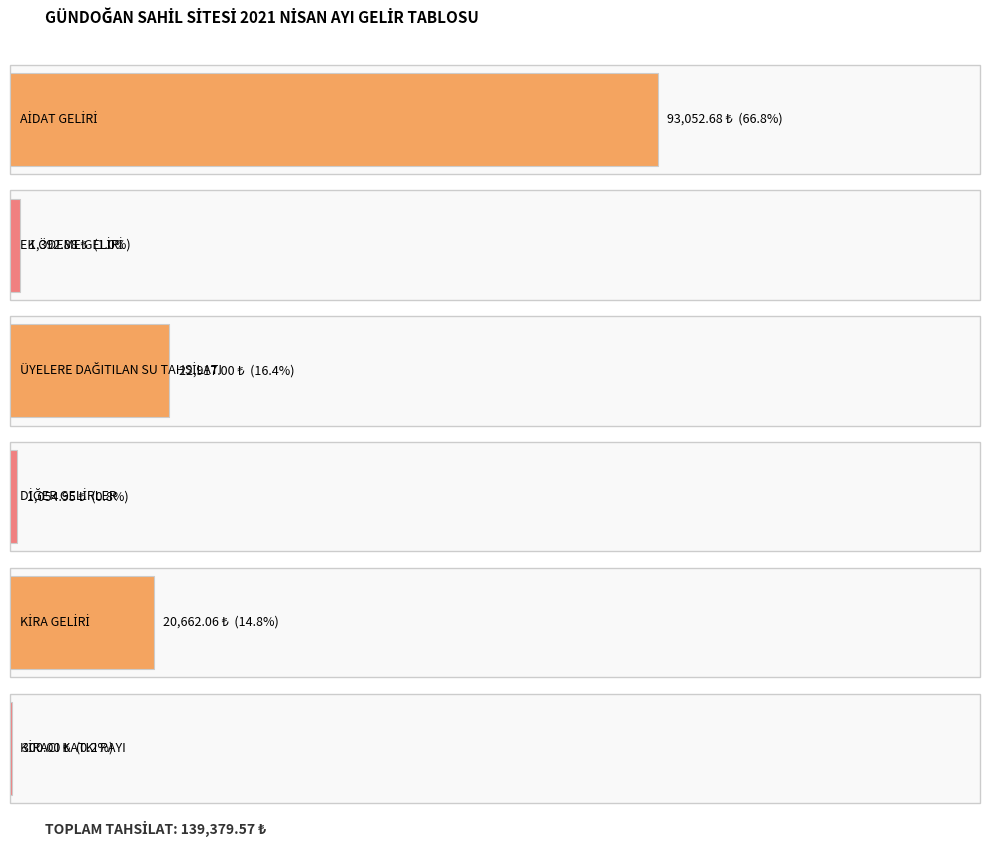

Does the chart contain any negative values?

No